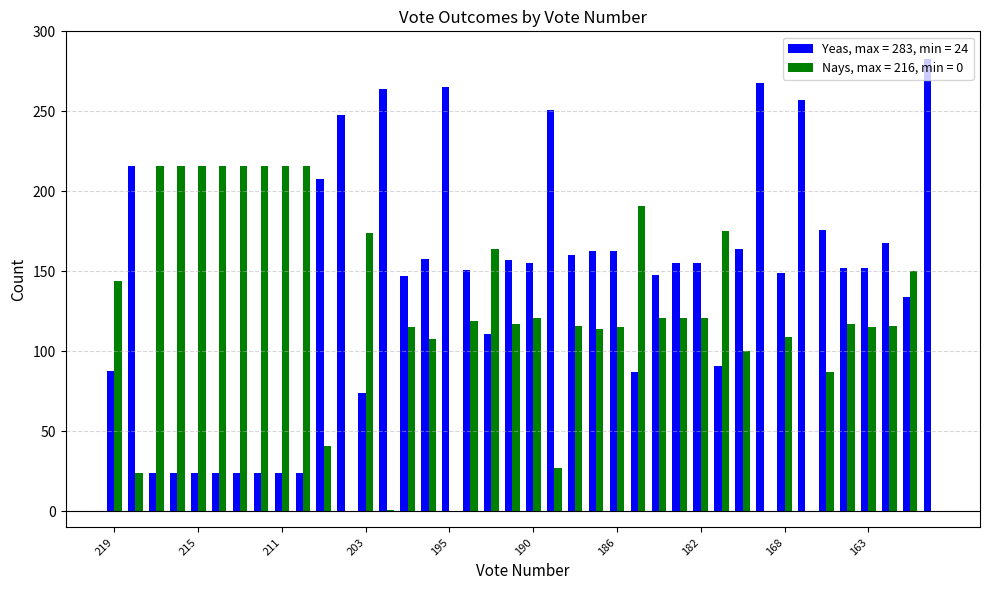

What is the greatest value displayed?

283